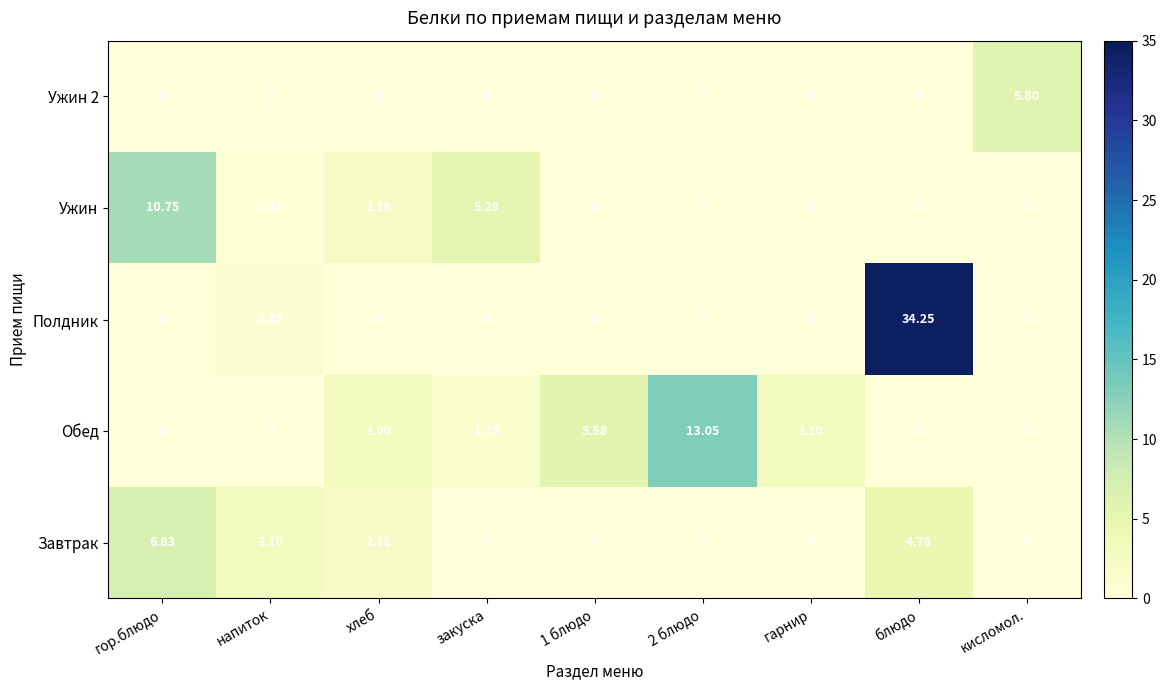

At how many categories does at least one series exceed 28?

1